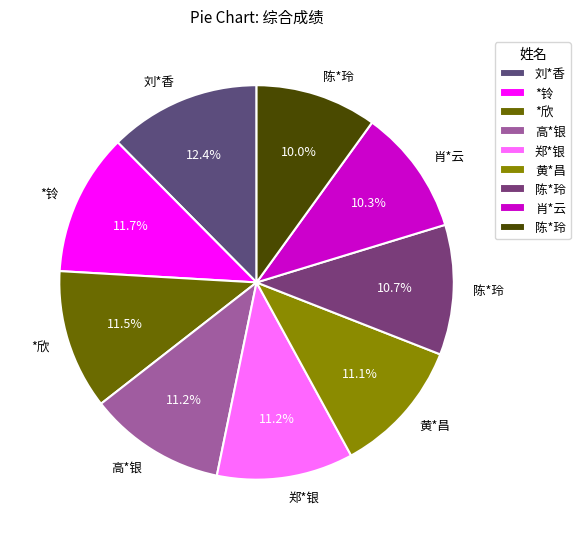

To the nearest percent, what is the average slice percentage?

11%